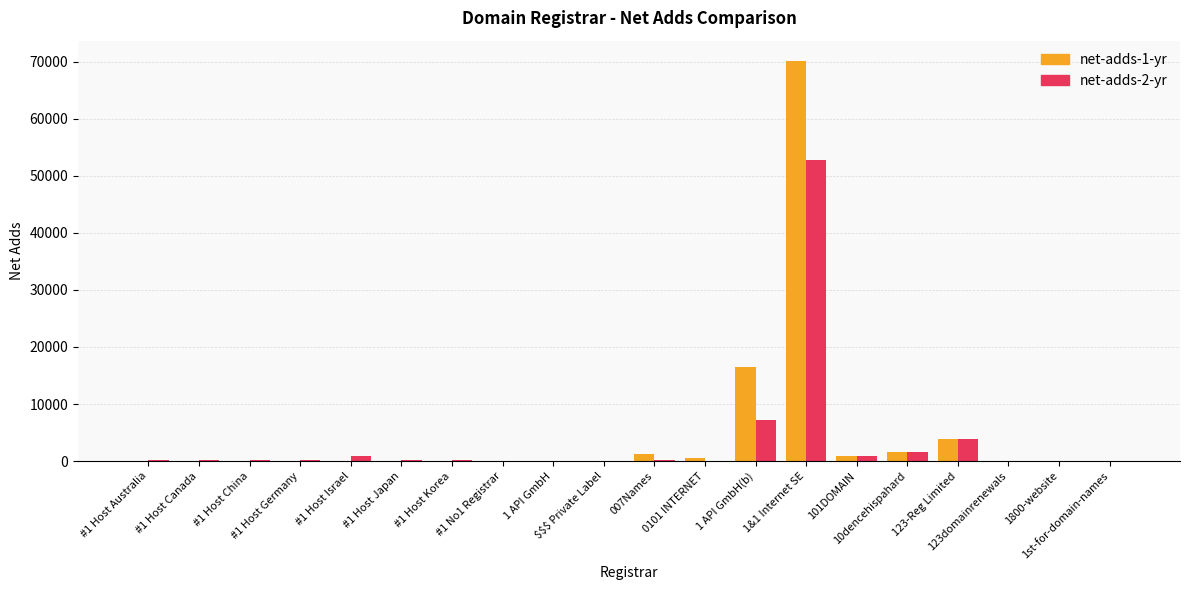

Reading left to right, transcribe all the data shown in this chart.

net-adds-1-yr: 85	99	82	82	3	78	92	2	7	66	1238	472	16556	70146	905	1513	3950	10	13	10
net-adds-2-yr: 188	175	152	163	899	183	162	12	0	0	130	11	7241	52687	905	1513	3950	8	8	9